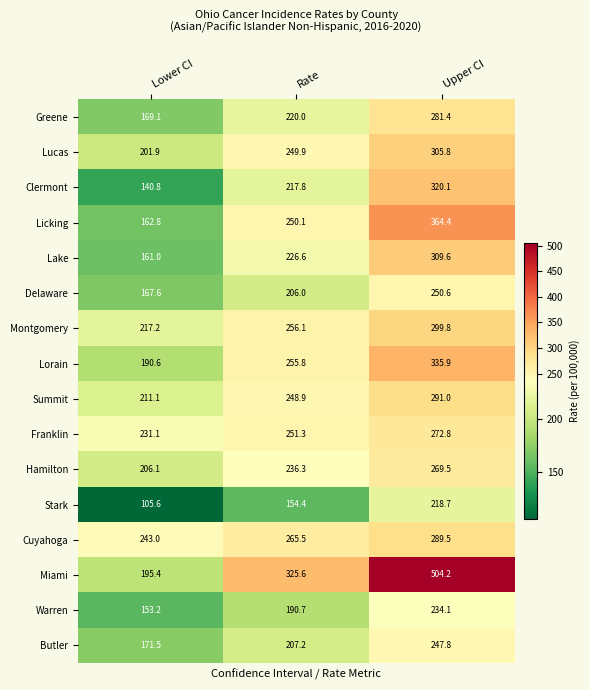

Is it true that Clermont equals 140.8 at Lower CI?

True